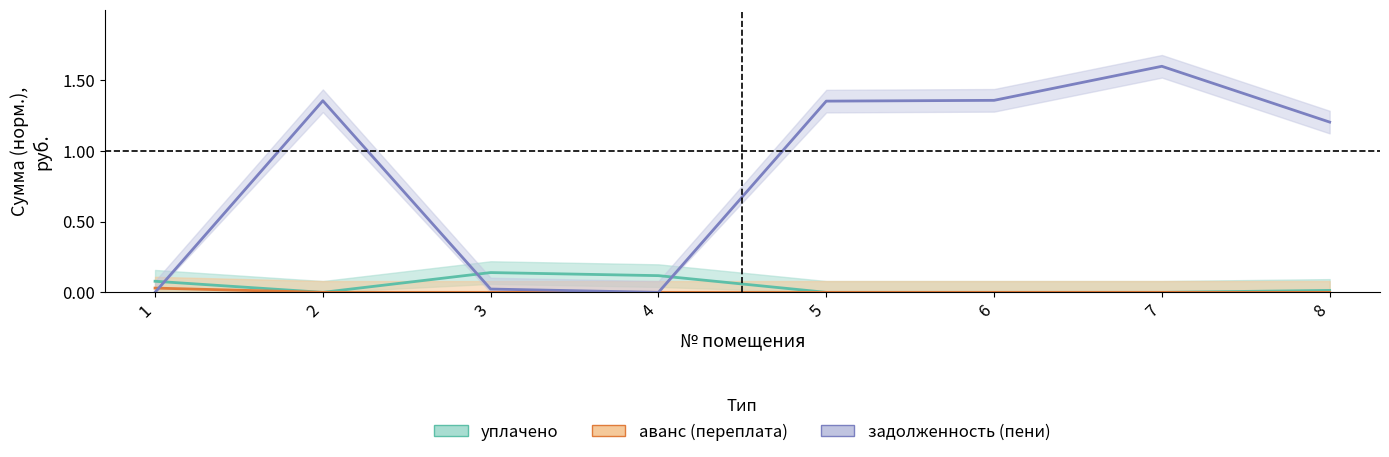

Is it true that задолженность (пени) equals 1.4 at 2?

True